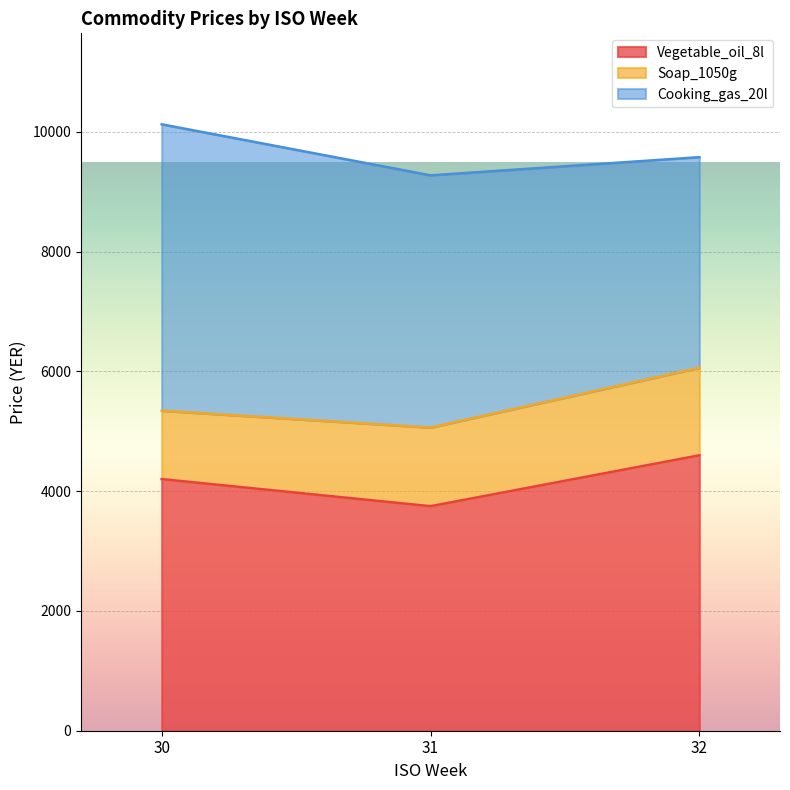

What is the total value across all series at 32?

9579.7